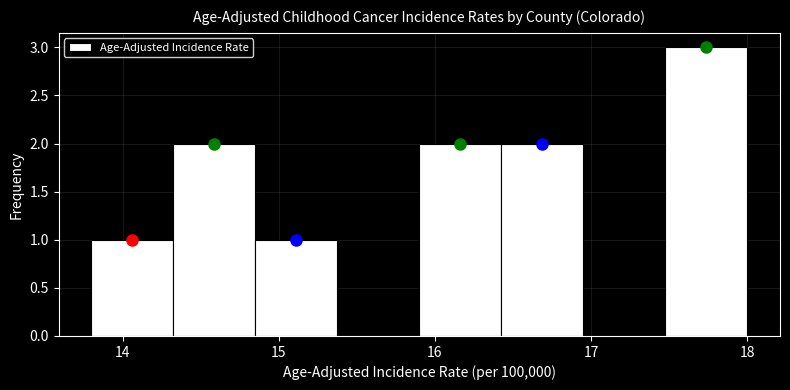

Over which range of the x-axis is the bar tallest?

17.5 to 18.0